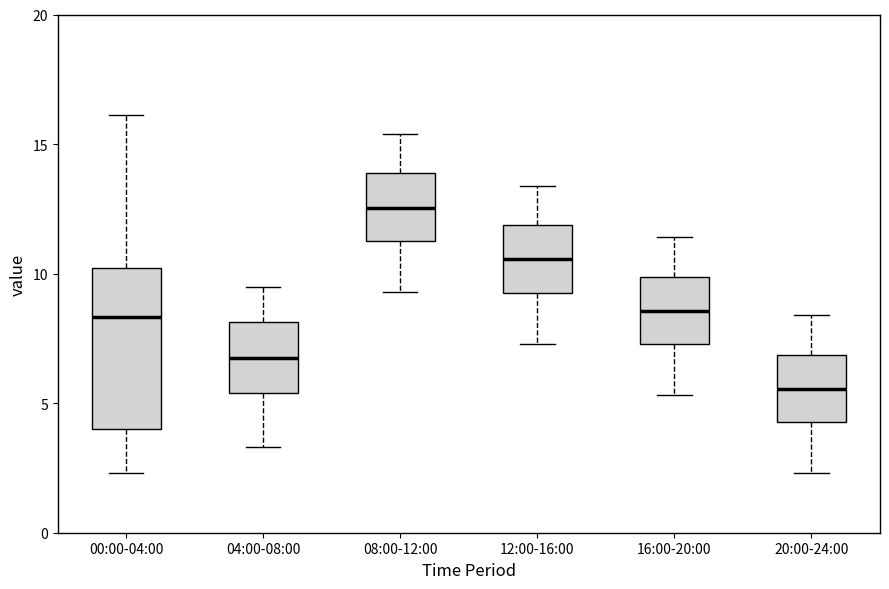

Reading left to right, read every box against the y-axis: the position of its median line, the range the box covers, and the ends of its whiskers. The values are not printed on the chart, so give them approximately, as read against the axis.

00:00-04:00: median 8.5, box 4.0 to 10.0, whiskers 2.5 to 16.0
04:00-08:00: median 7.0, box 5.5 to 8.0, whiskers 3.5 to 9.5
08:00-12:00: median 12.5, box 11.5 to 14.0, whiskers 9.5 to 15.5
12:00-16:00: median 10.5, box 9.5 to 12.0, whiskers 7.5 to 13.5
16:00-20:00: median 8.5, box 7.5 to 10.0, whiskers 5.5 to 11.5
20:00-24:00: median 5.5, box 4.5 to 7.0, whiskers 2.5 to 8.5